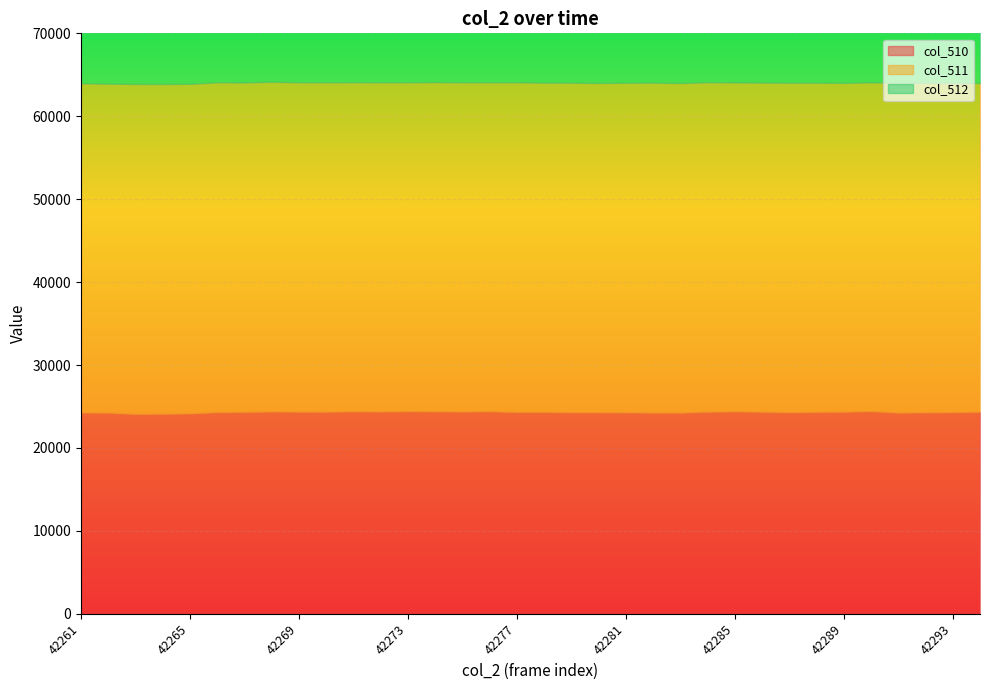

True or false: col_510 and col_511 intersect in this chart.

False